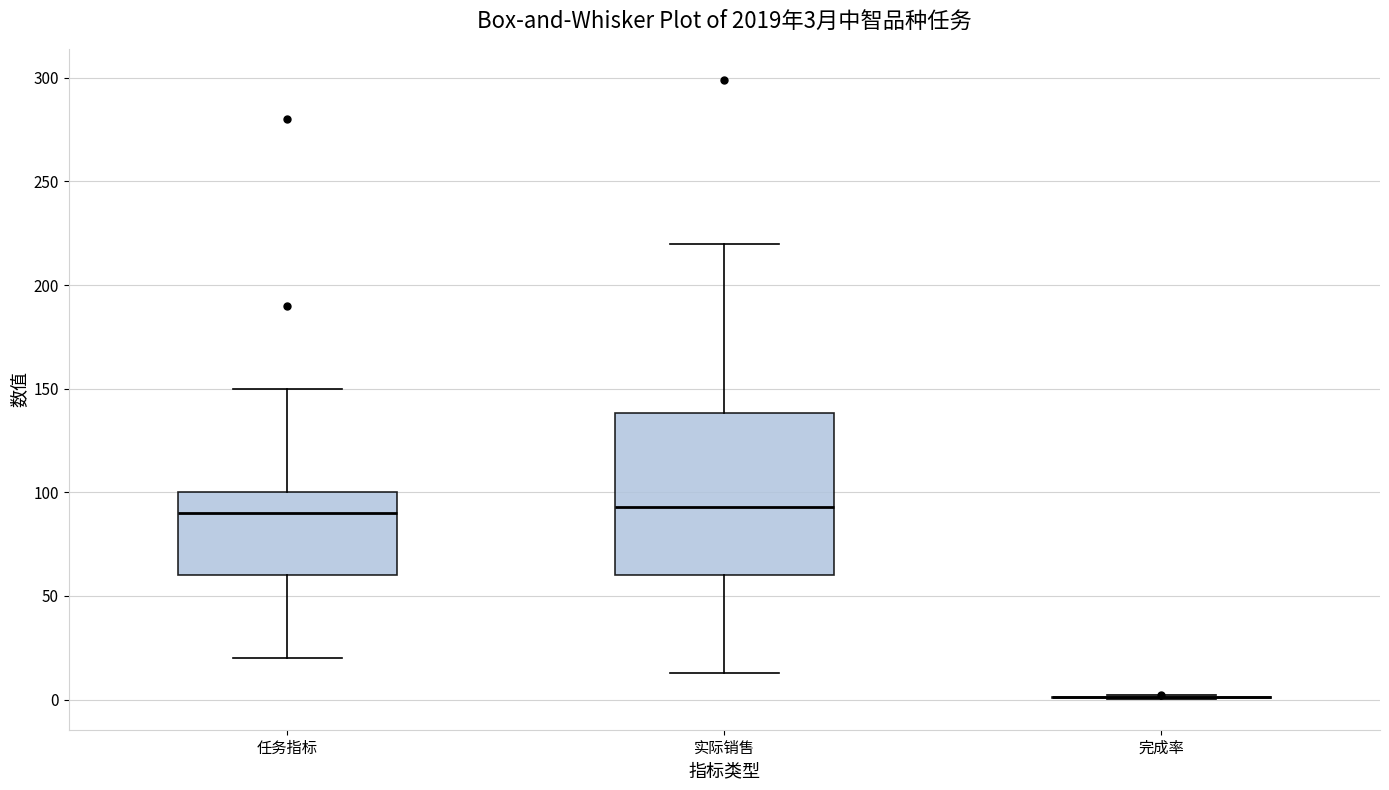

Which box is the tallest, from its lower edge to its upper edge?

实际销售